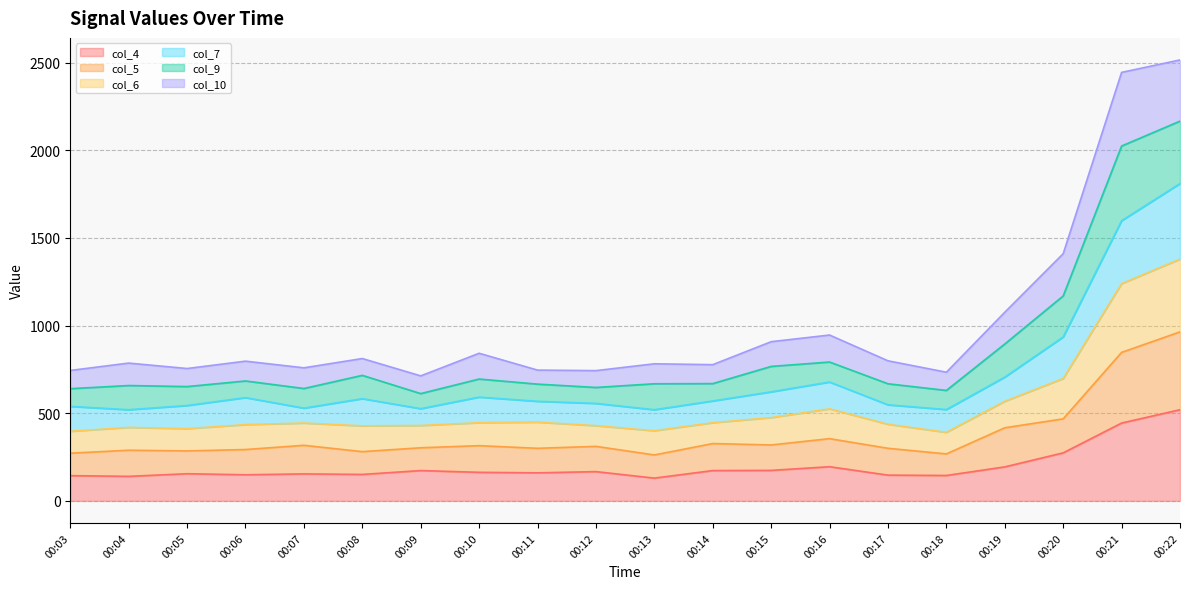

At which label does col_6 reach its minimum?

00:09